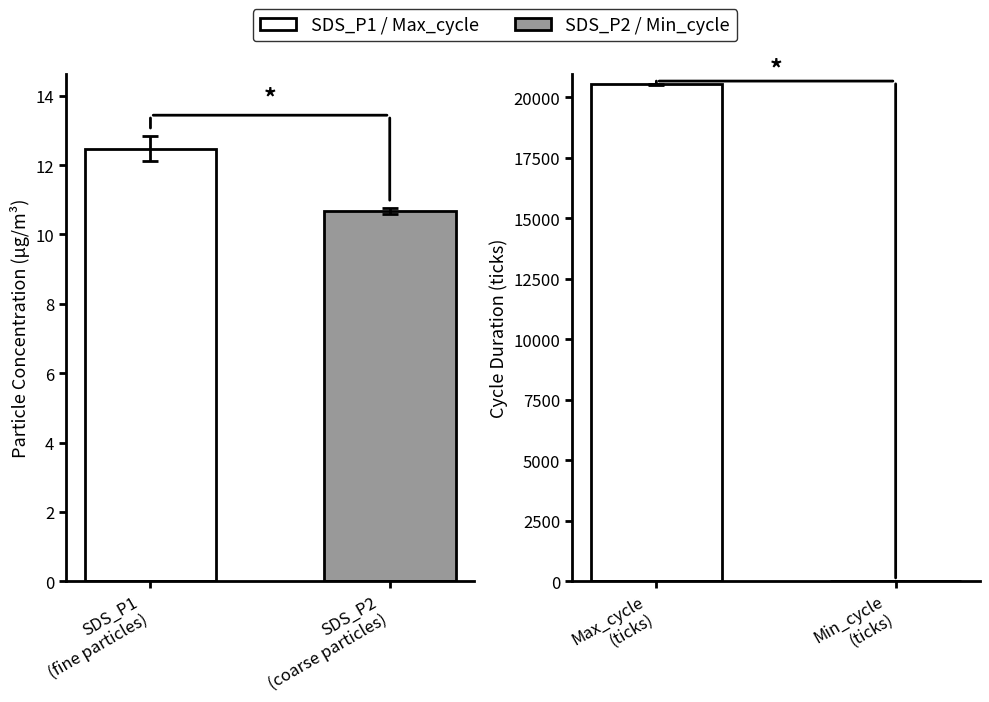

What is the approximate value of Max_cycle at 26?

20455.0